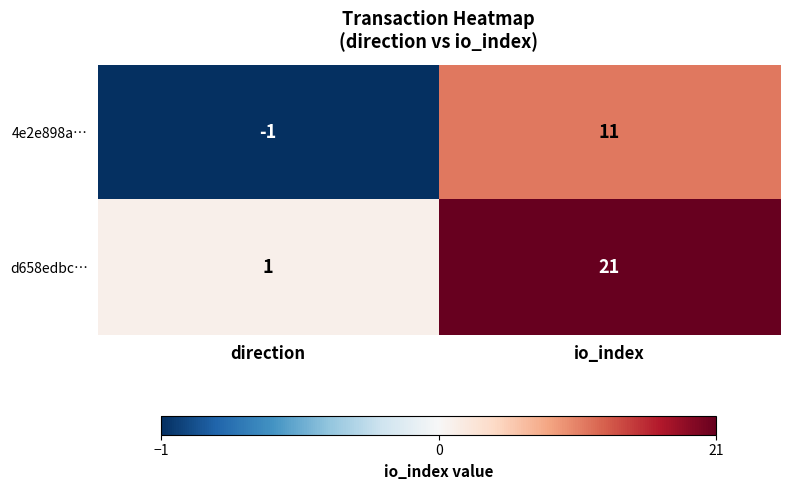

The value of 4e2e898a… at io_index is 11. True or false?

True